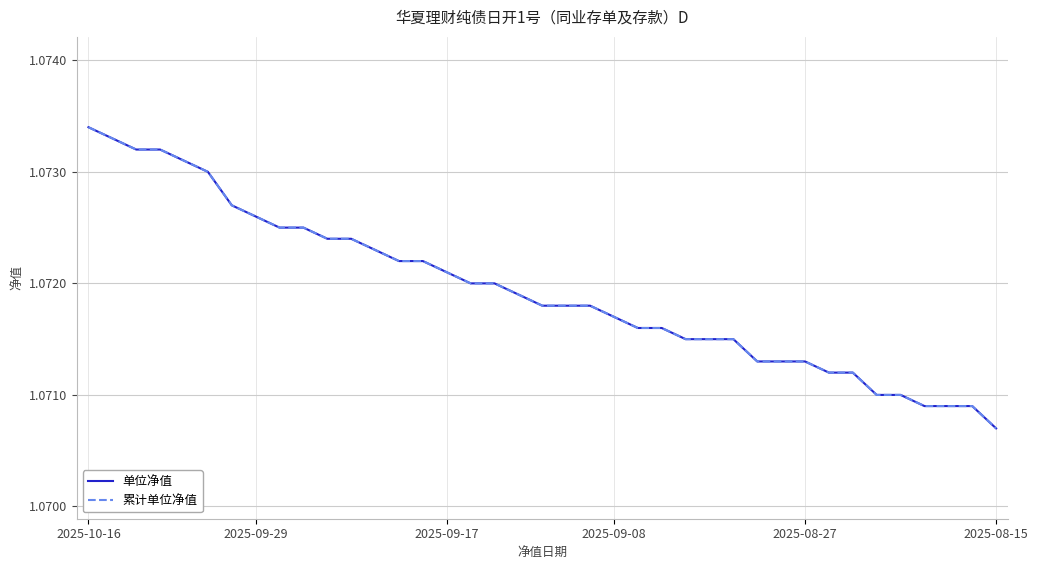

Is this an area chart (filled region under the line)?

No